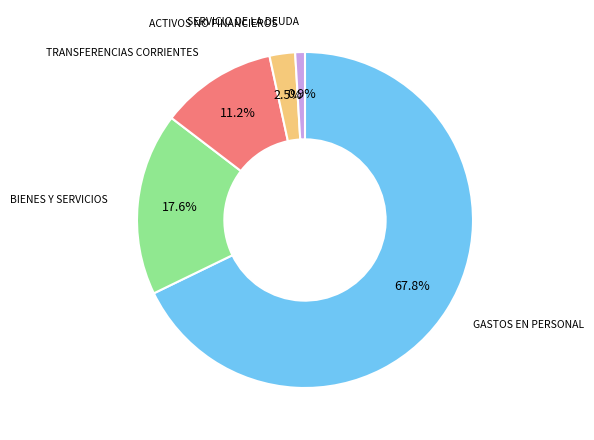

How many slices are in this pie chart?

5